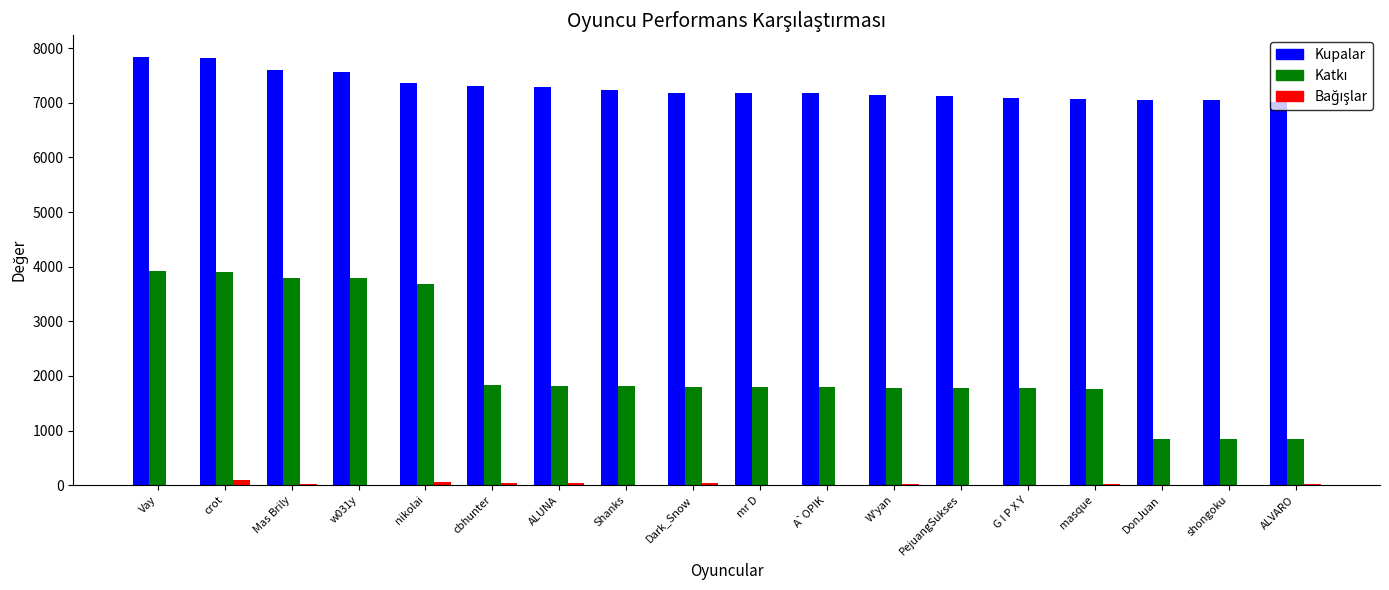

Which series has the largest total across all categories?

Kupalar